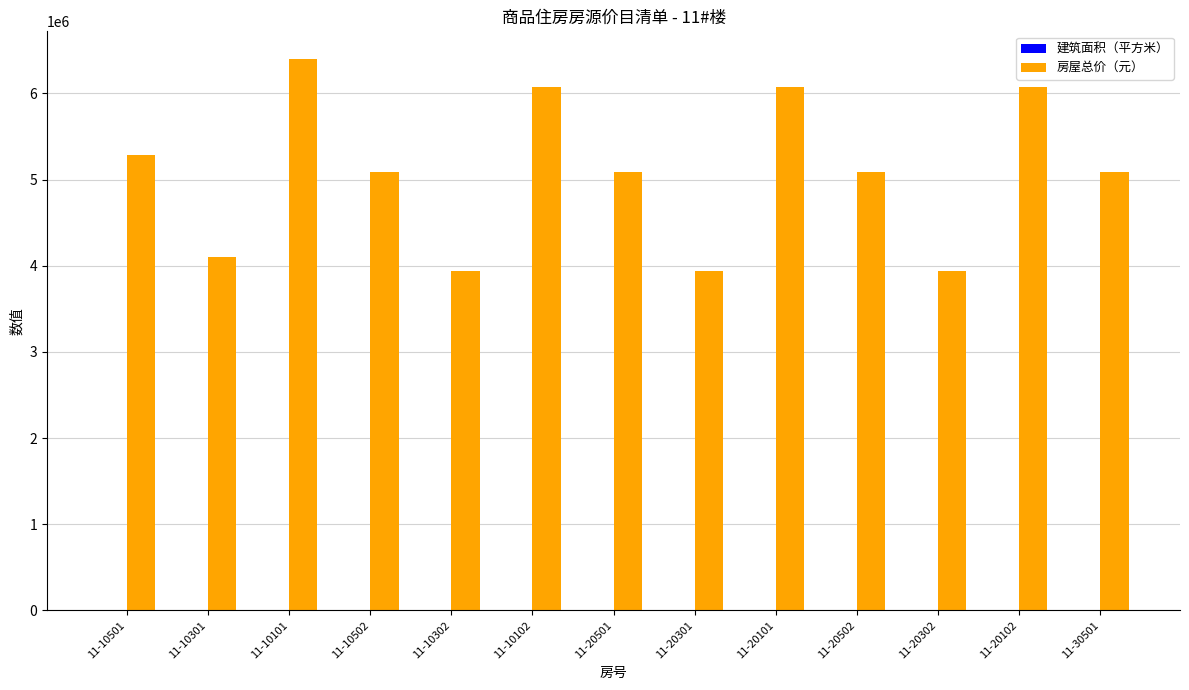

The value of 房屋总价（元） at 11-10501 is 5281920.0. True or false?

True